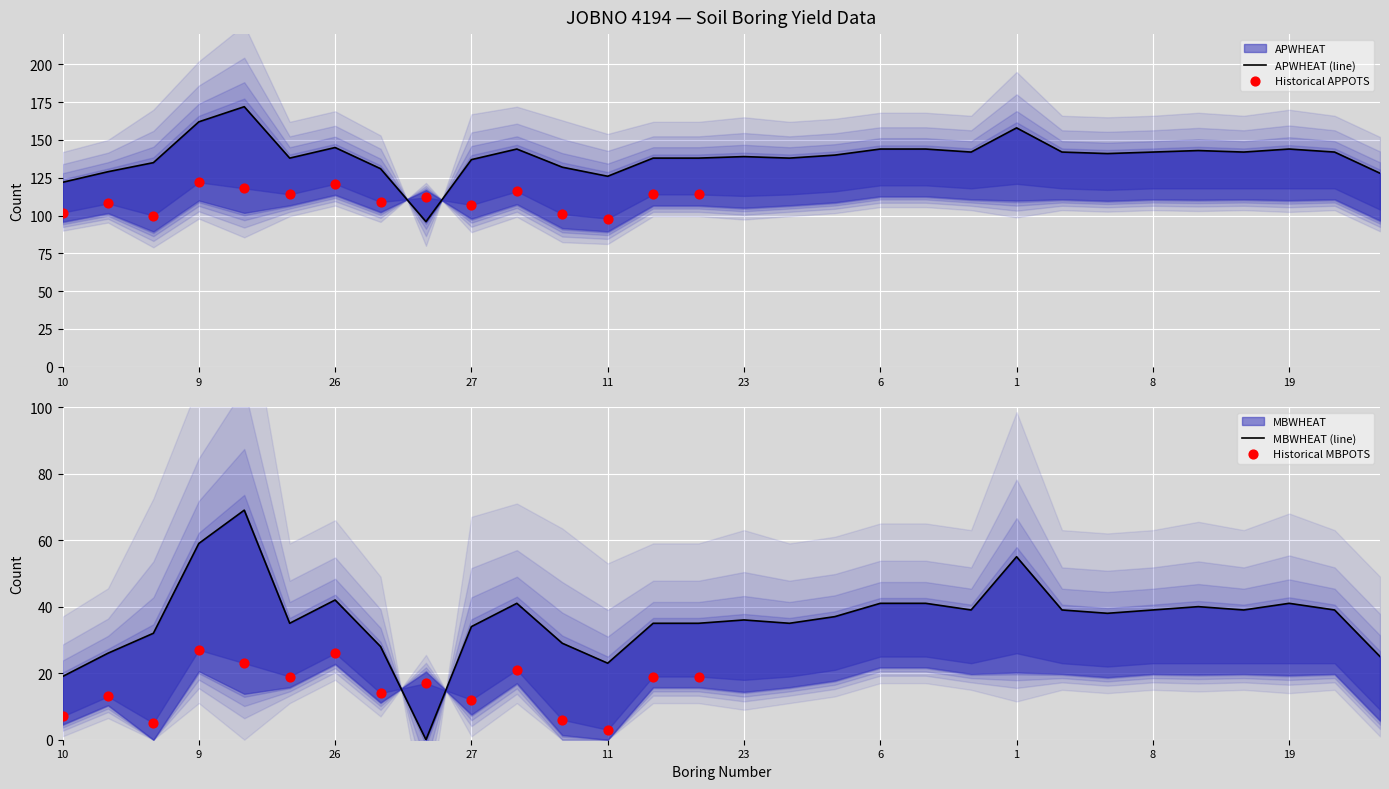

Which series has the largest total across all categories?

APWHEAT